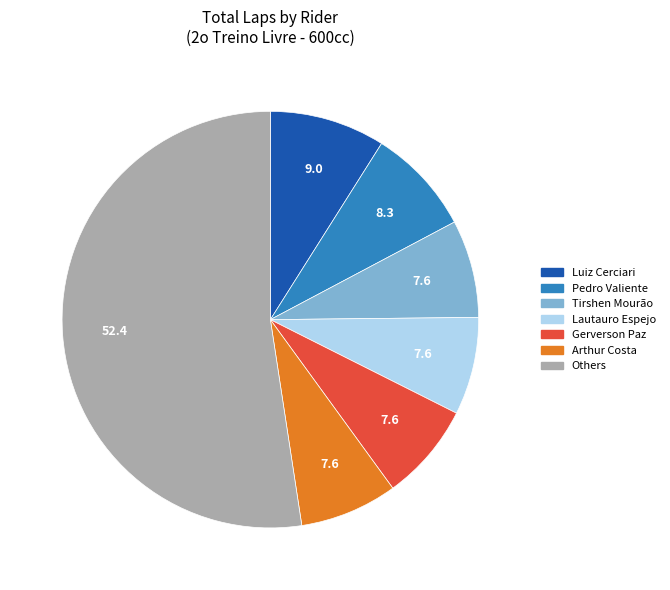

Is there a majority slice in this chart?

Yes